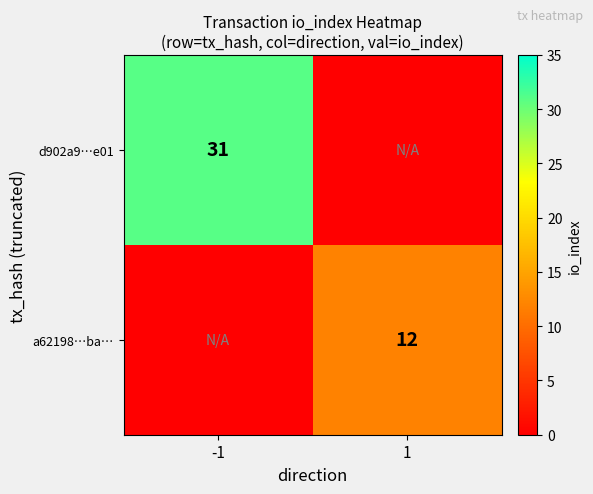

Is it true that a62198…ba… equals 12 at 1?

True